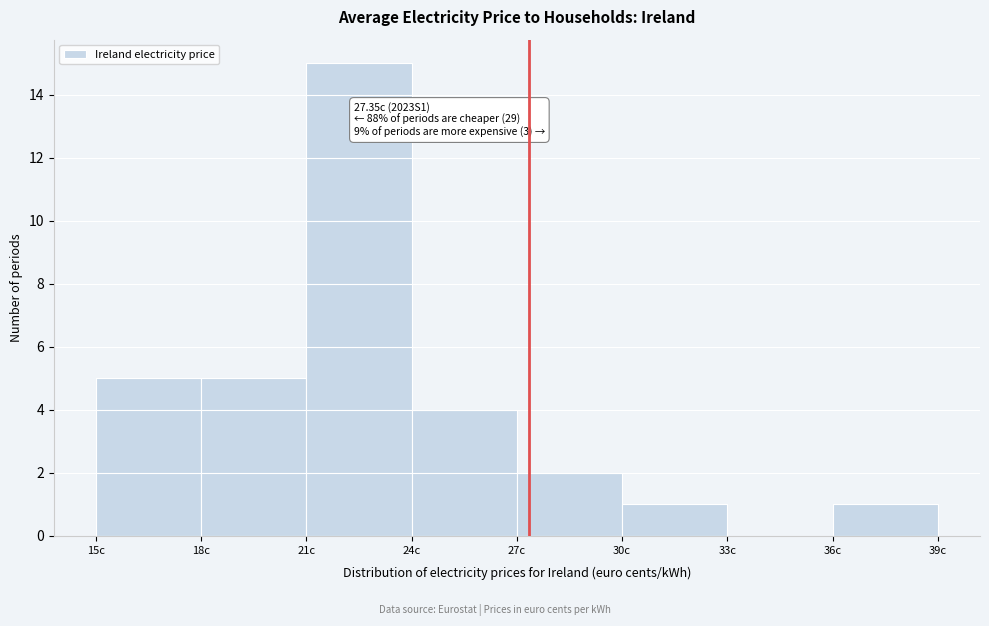

Over which range of the x-axis is the bar tallest?

21 to 24